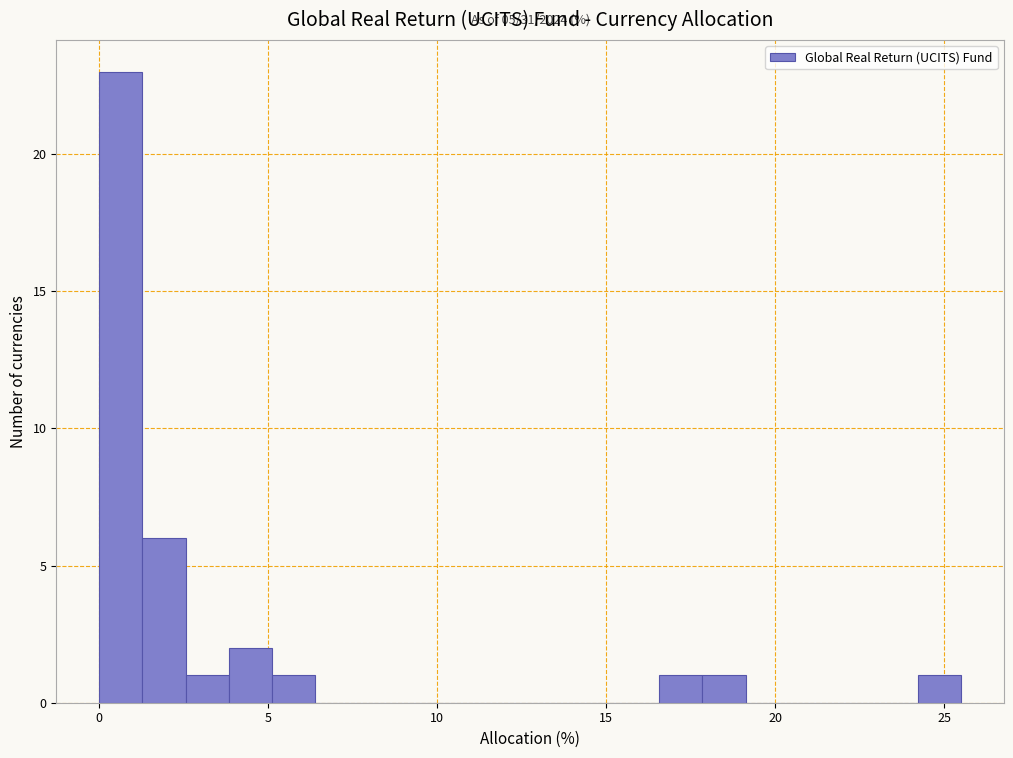

Around what value on the x-axis is the tallest bar? Give the approximate position of its centre, as read against the axis.

0.5